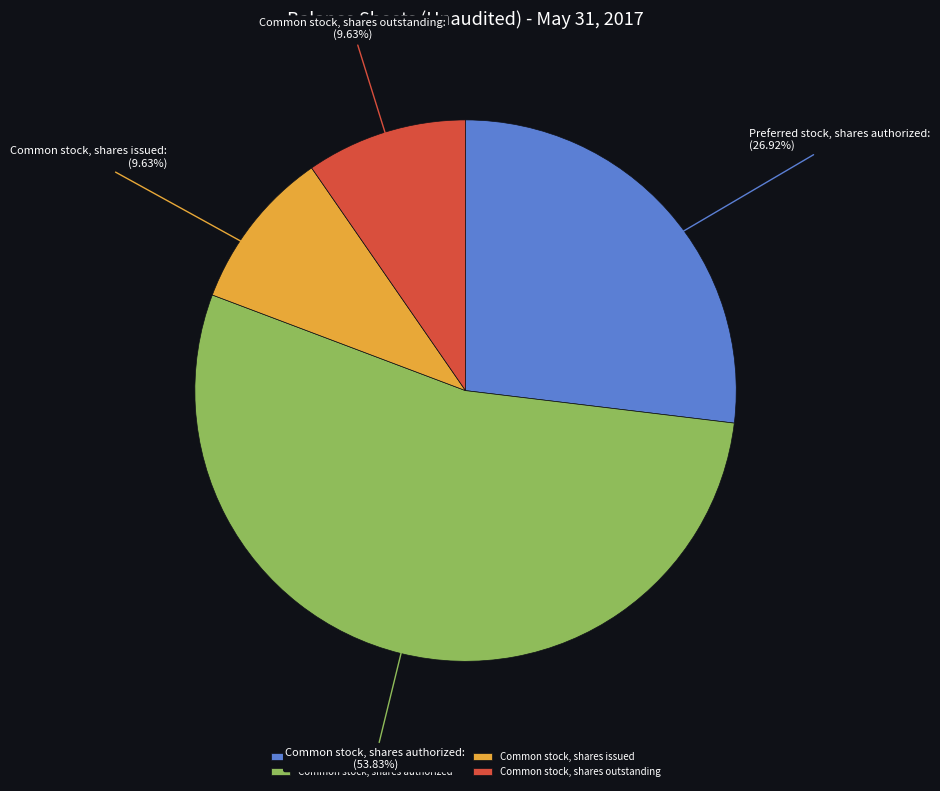

Does any single category account for the majority?

Yes